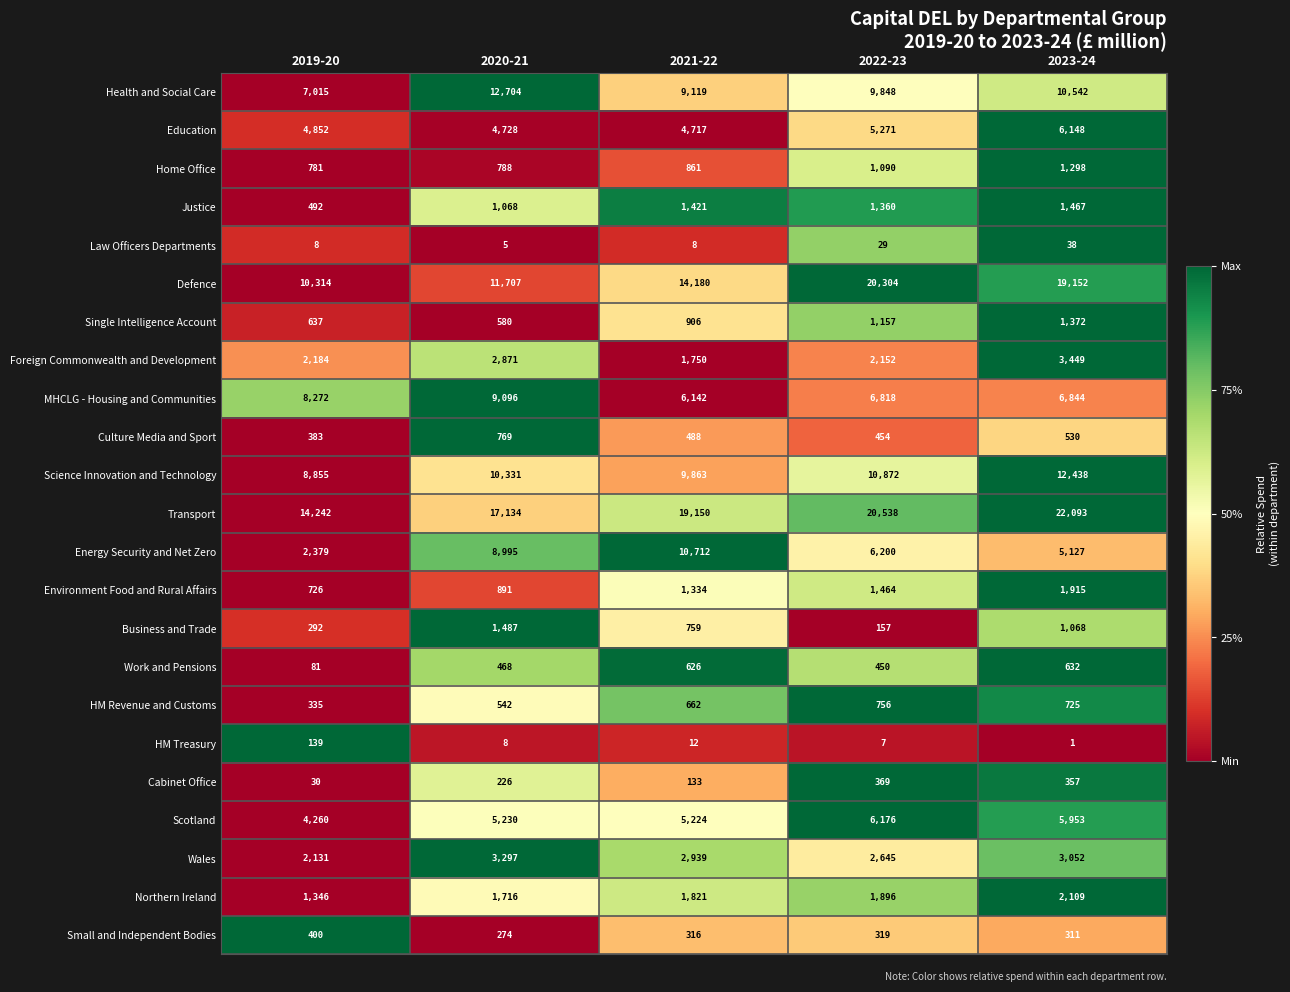

True or false: HM Treasury has a value of 7 at 2022-23.

True